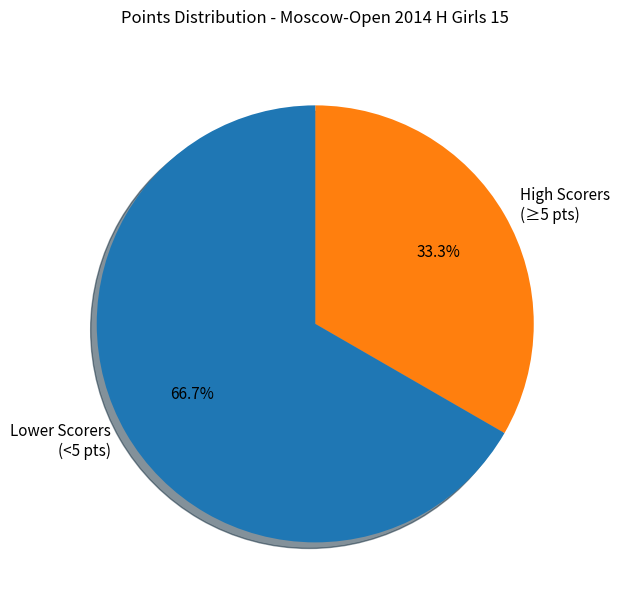

How many segments does this pie chart have?

2